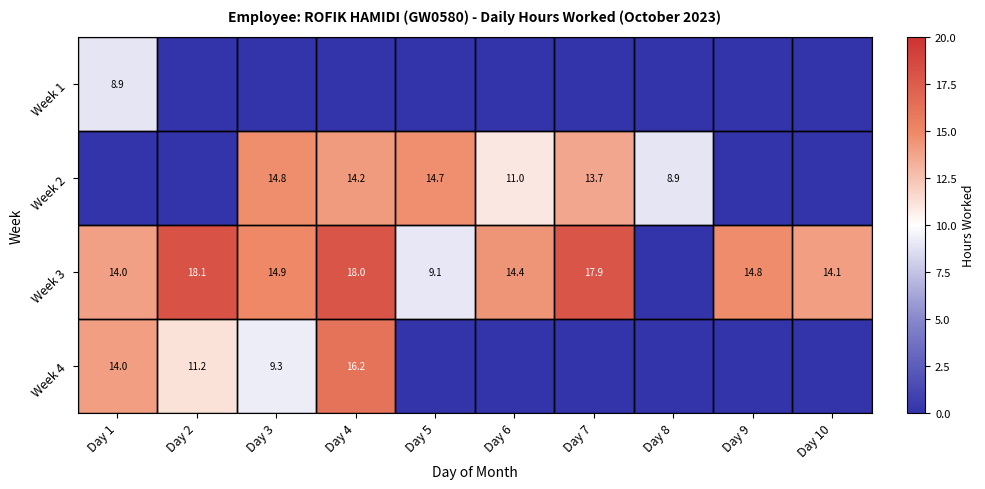

The Week 2 series shows 13.7 at Day 7. True or false?

True